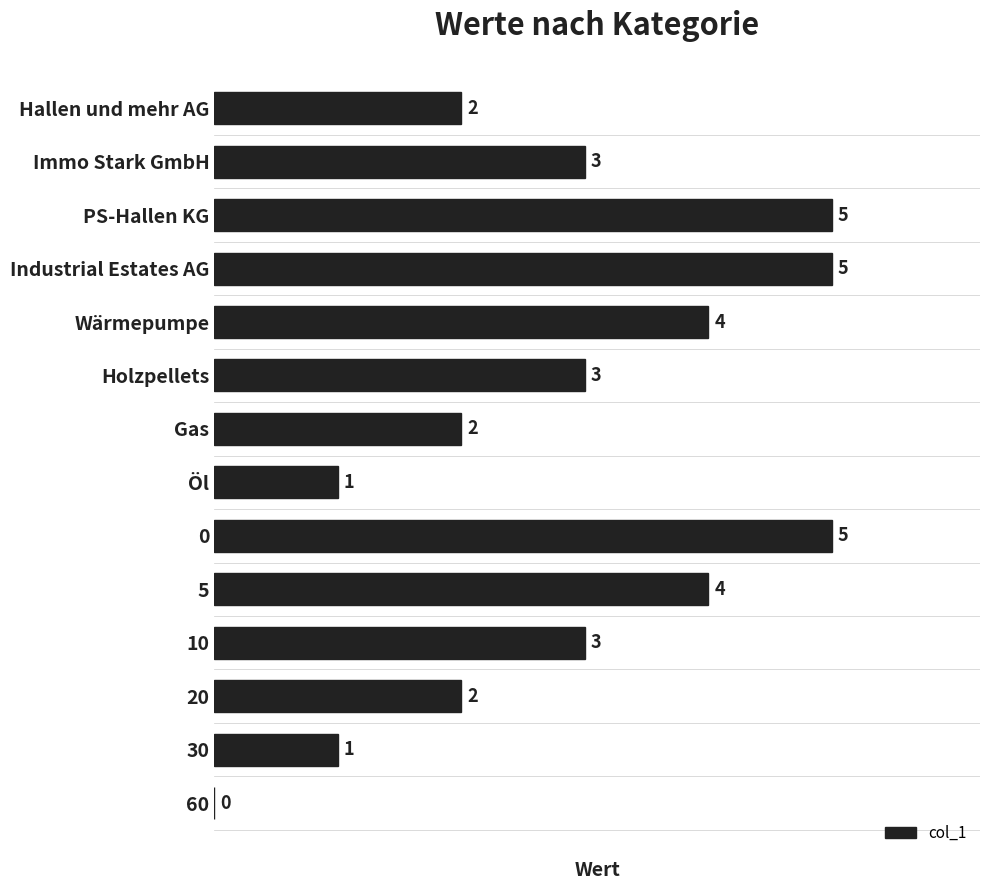

Which has a higher value, Holzpellets or 20?

Holzpellets